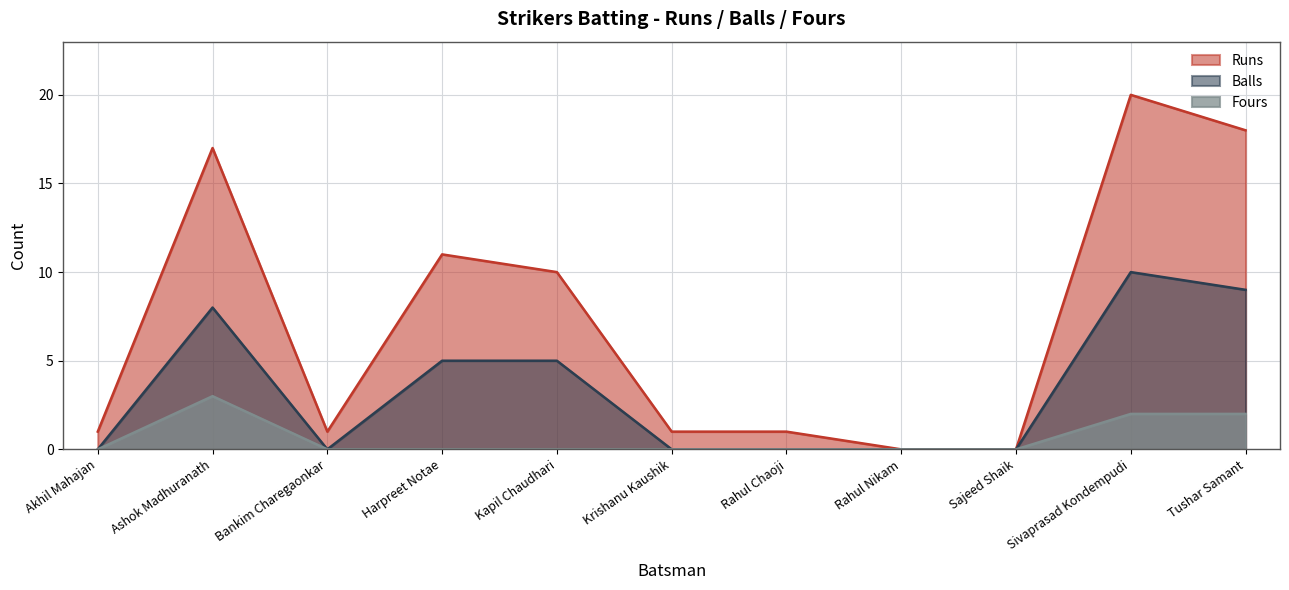

What is the label of the 5th point from the right?

Rahul Chaoji